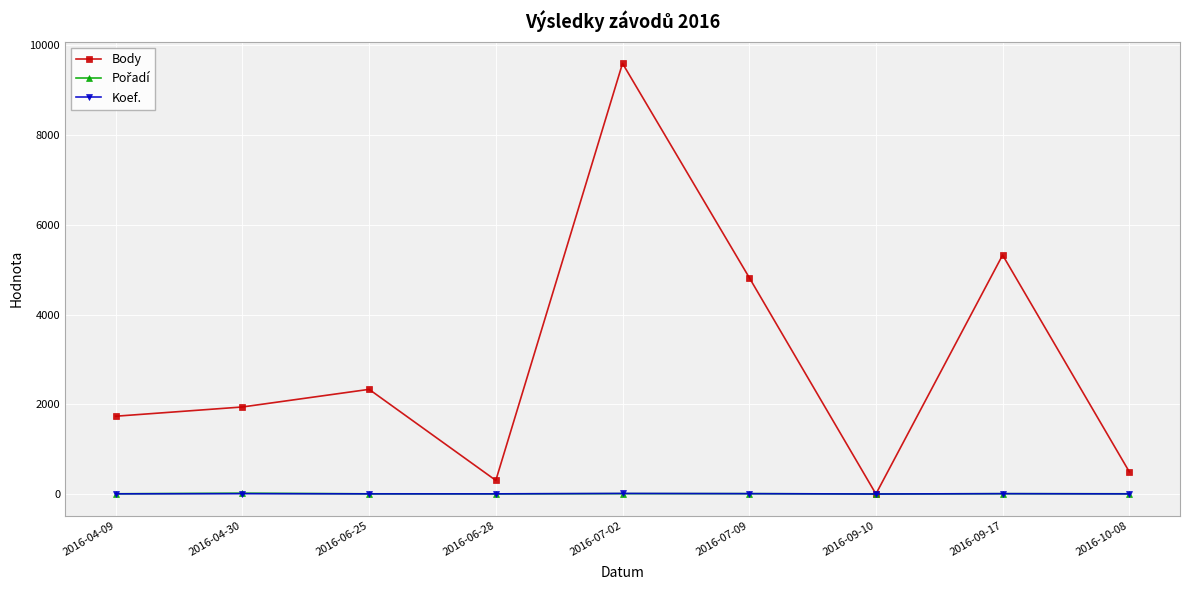

At which category is the sum across all series the highest?

2016-07-02